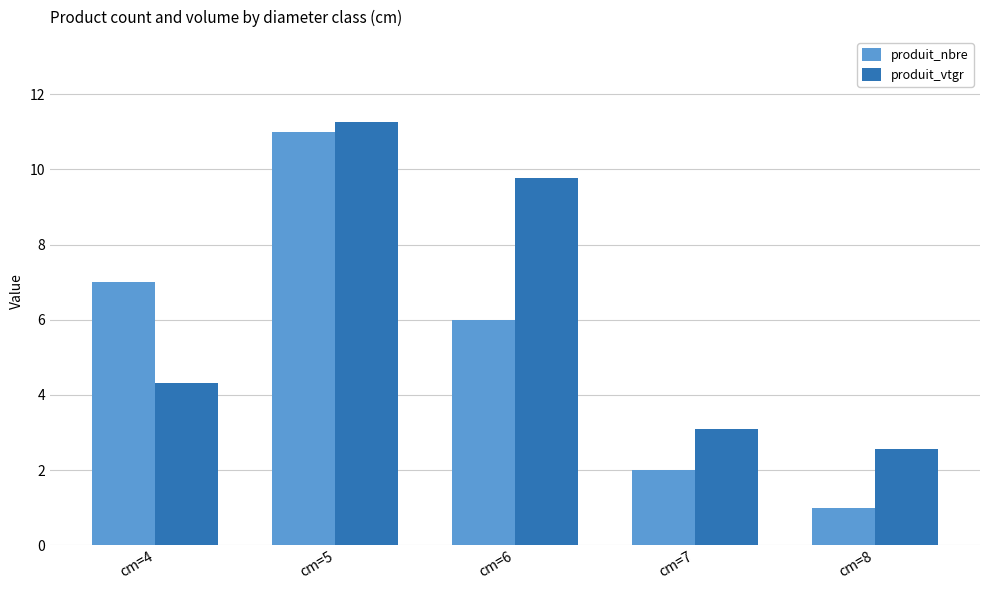

How many bars are there in each group?

2